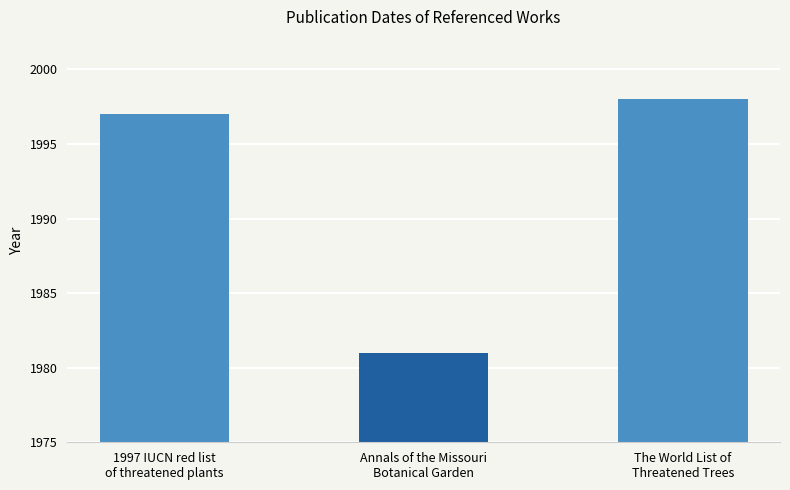

Rank the categories by value from lowest to highest.

Annals of the Missouri
Botanical Garden, 1997 IUCN red list
of threatened plants, The World List of
Threatened Trees